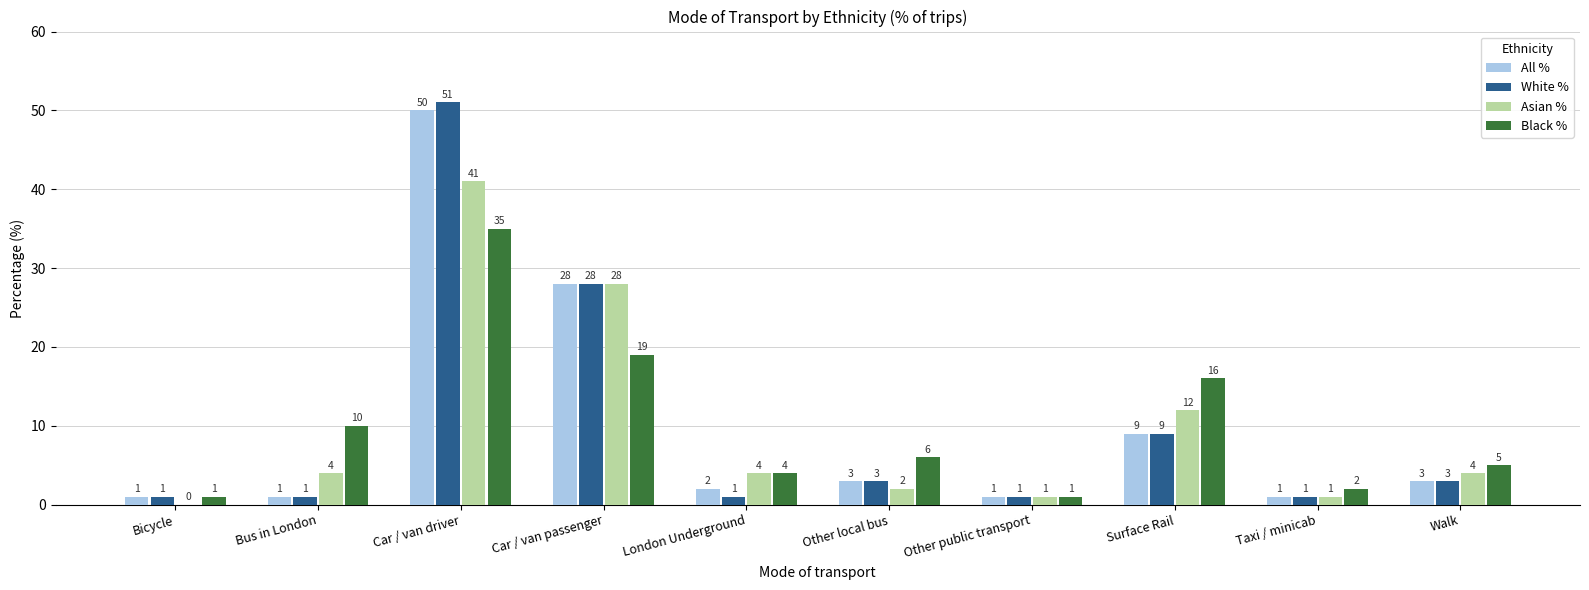

How many data points does each series have?

10